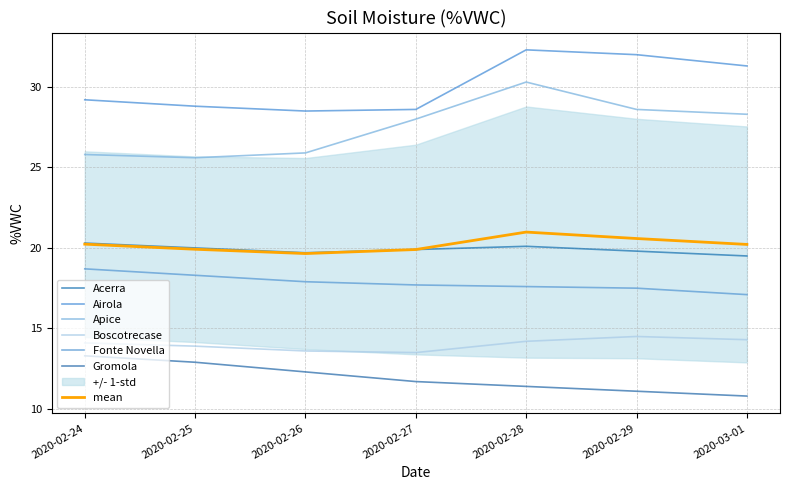

True or false: Apice and Fonte Novella intersect in this chart.

False